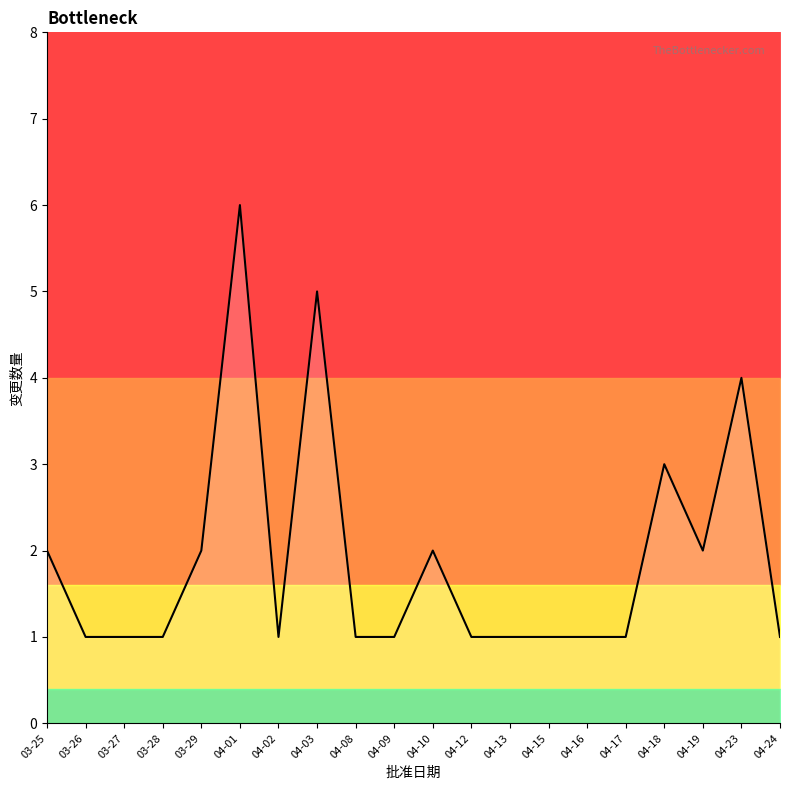

At which category does the chart reach its minimum across all series?

03-26